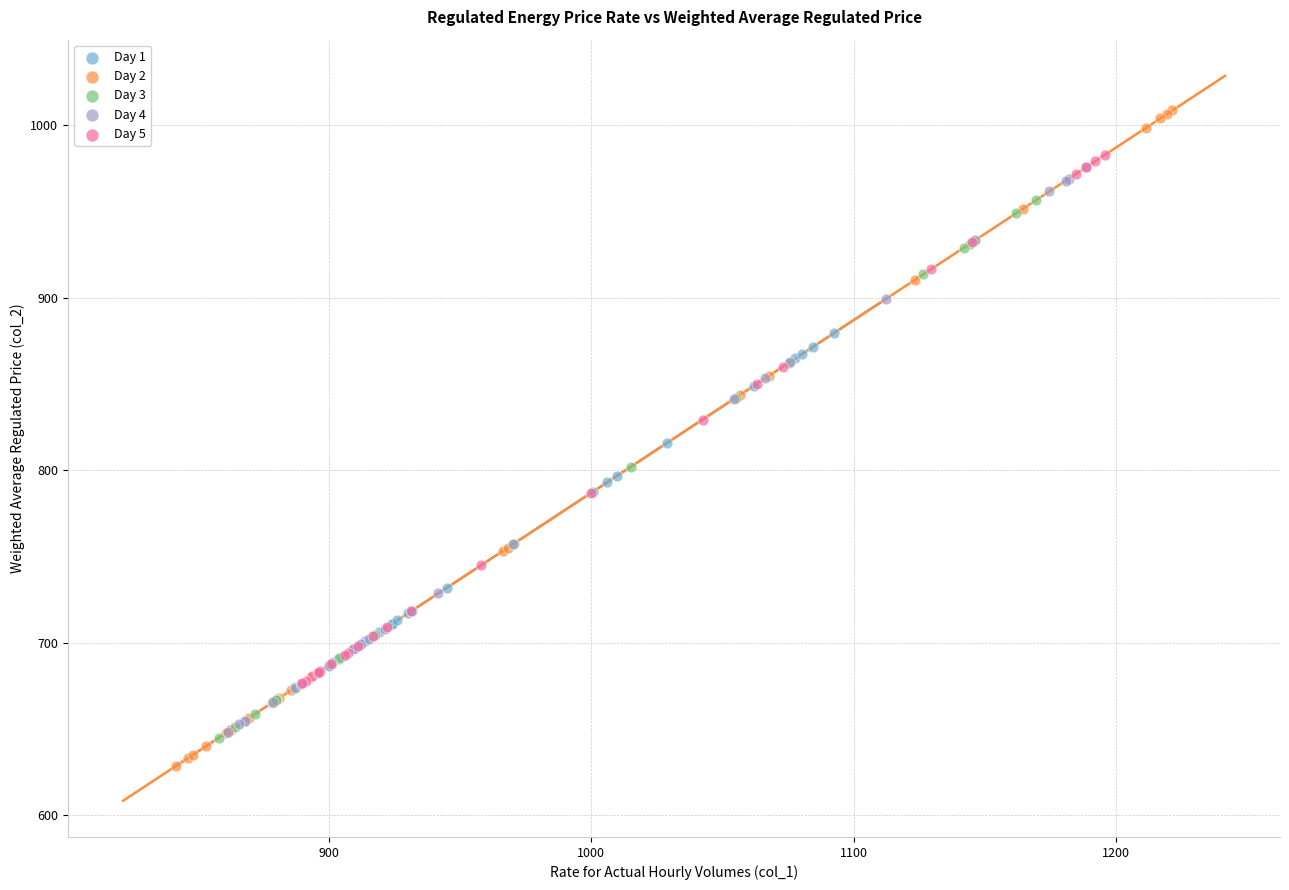

Which series contains the highest Y value?

Day 2